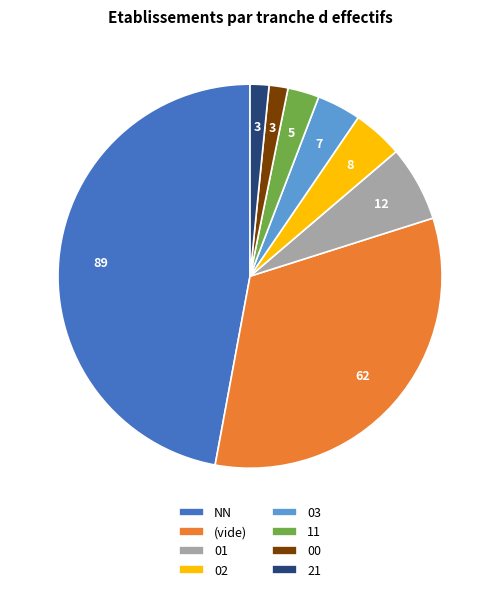

Which category has the biggest portion of the pie?

NN